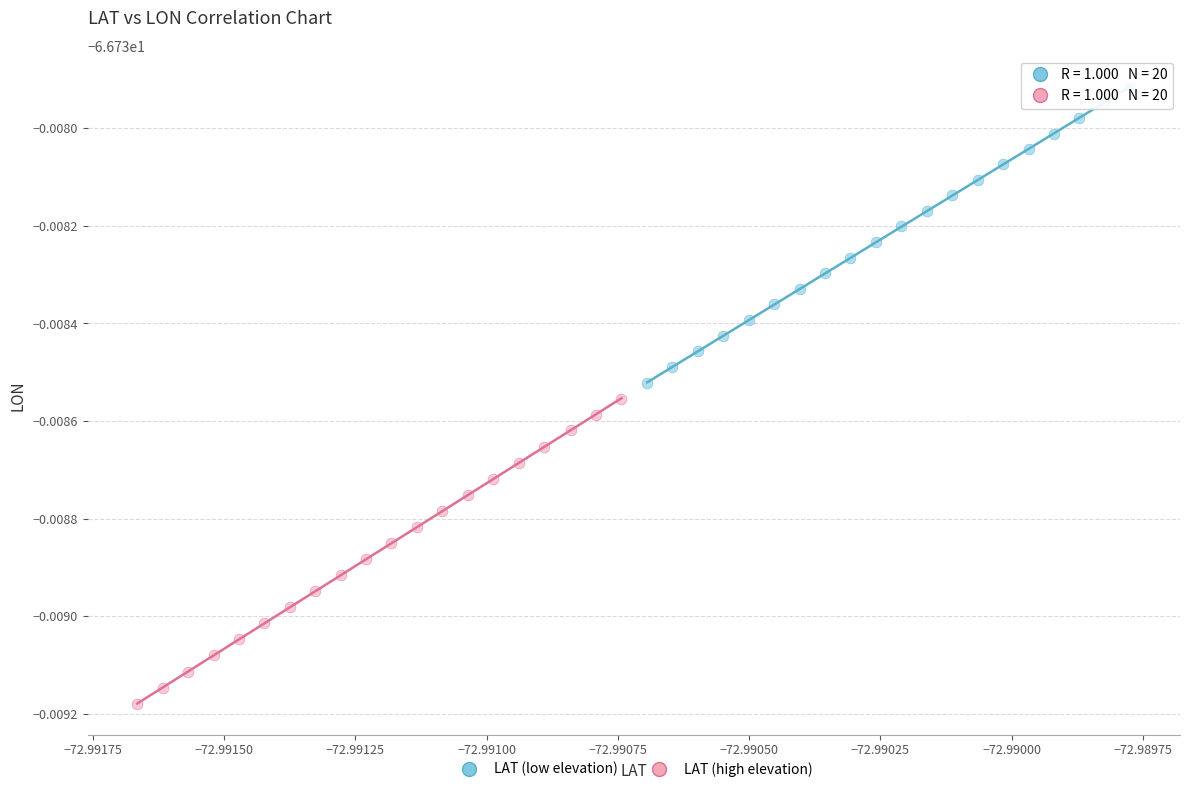

What are all the series names shown in the legend?

LAT (low elevation), LAT (high elevation)